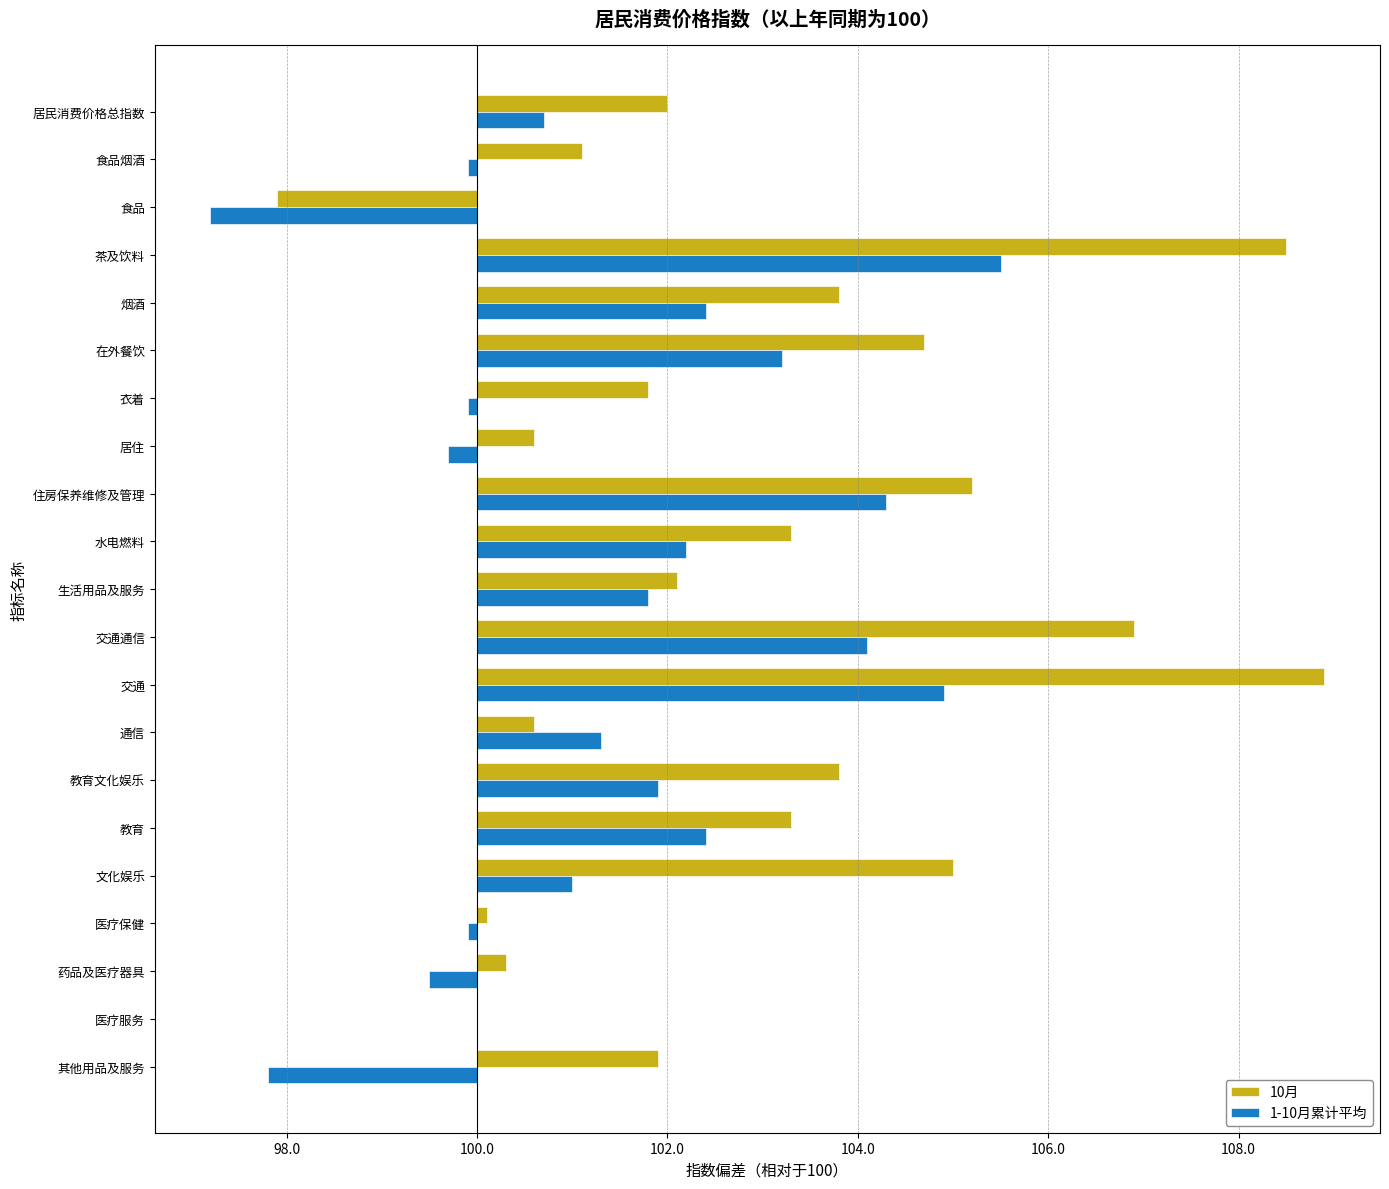

Reading right to left, what are all the values shown in this chart?

10月: 1.9	0.0	0.3	0.1	5.0	3.3	3.8	0.6	8.9	6.9	2.1	3.3	5.2	0.6	1.8	4.7	3.8	8.5	-2.1	1.1	2.0
1-10月累计平均: -2.2	0.0	-0.5	-0.1	1.0	2.4	1.9	1.3	4.9	4.1	1.8	2.2	4.3	-0.3	-0.1	3.2	2.4	5.5	-2.8	-0.1	0.7